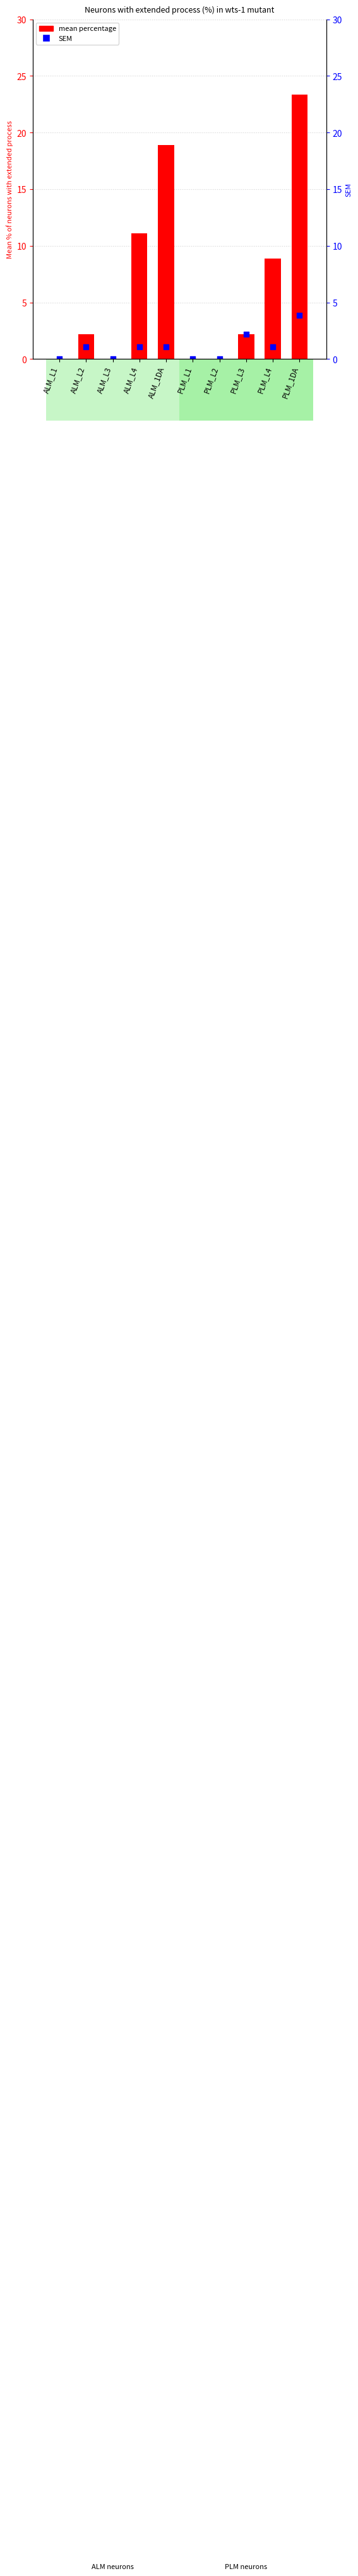

Which series has the largest total across all categories?

mean percentage